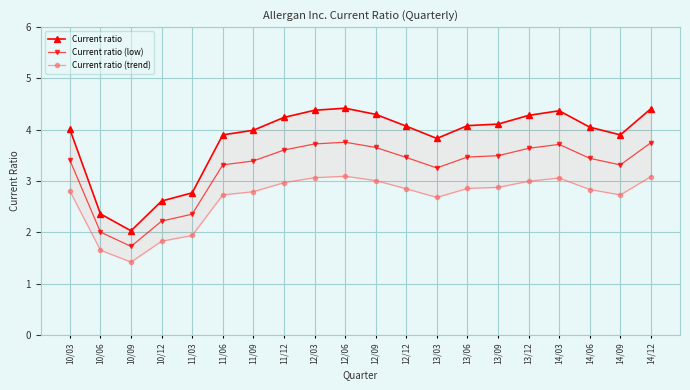

What is the value of the Current ratio point at the 15th from the left?

4.1